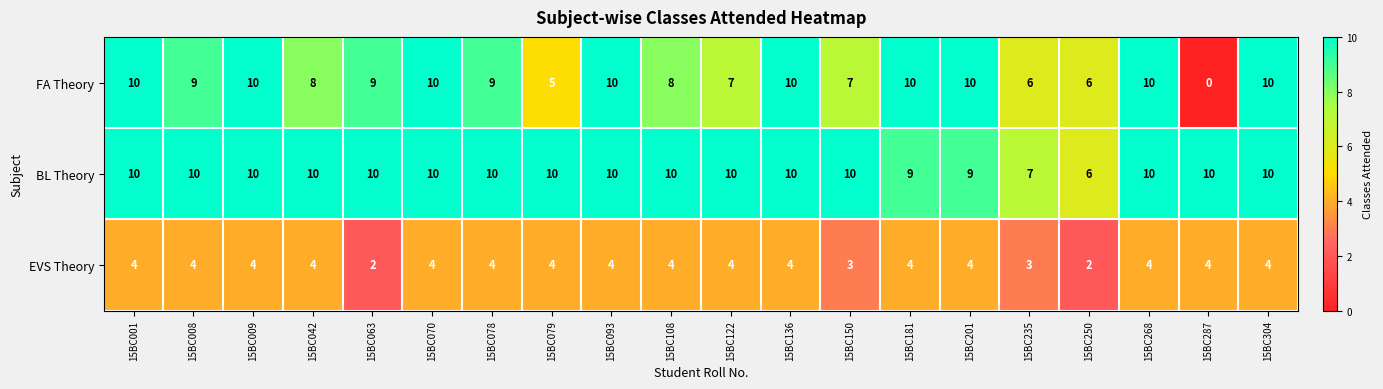

List the series in order of their overall mean, lowest first.

EVS Theory, FA Theory, BL Theory